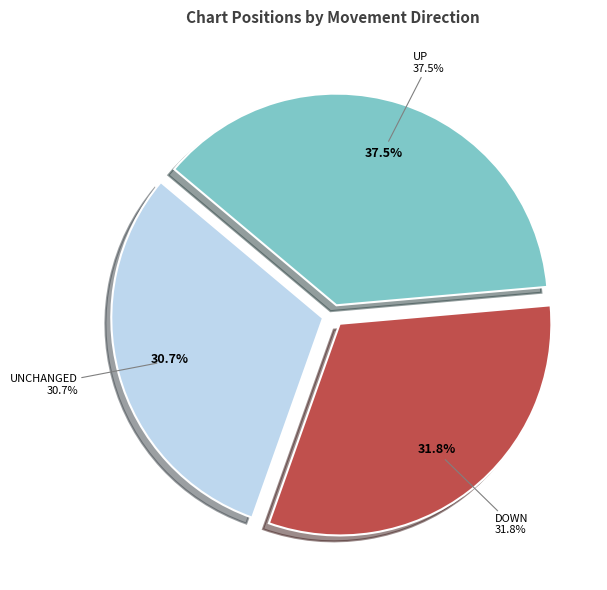

What is the largest slice in the pie chart?

up